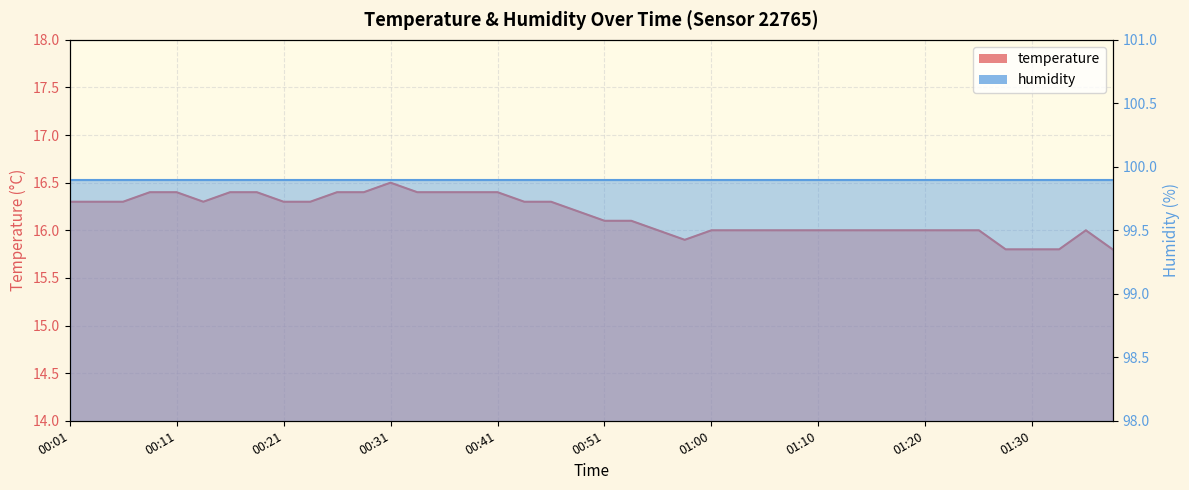

What is the change in value from 00:51 to 01:33?

-0.3